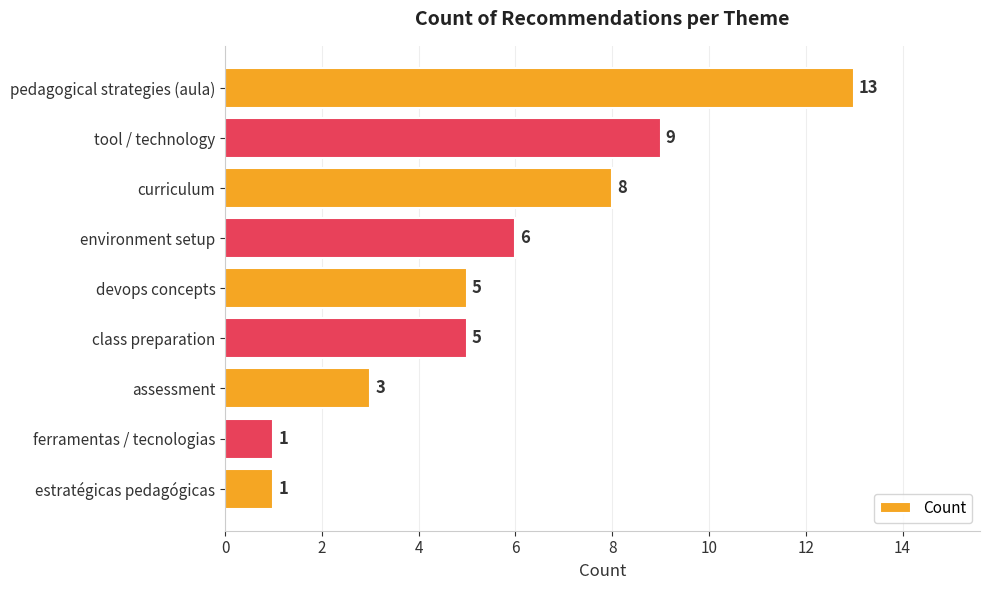

What is the average value?

6